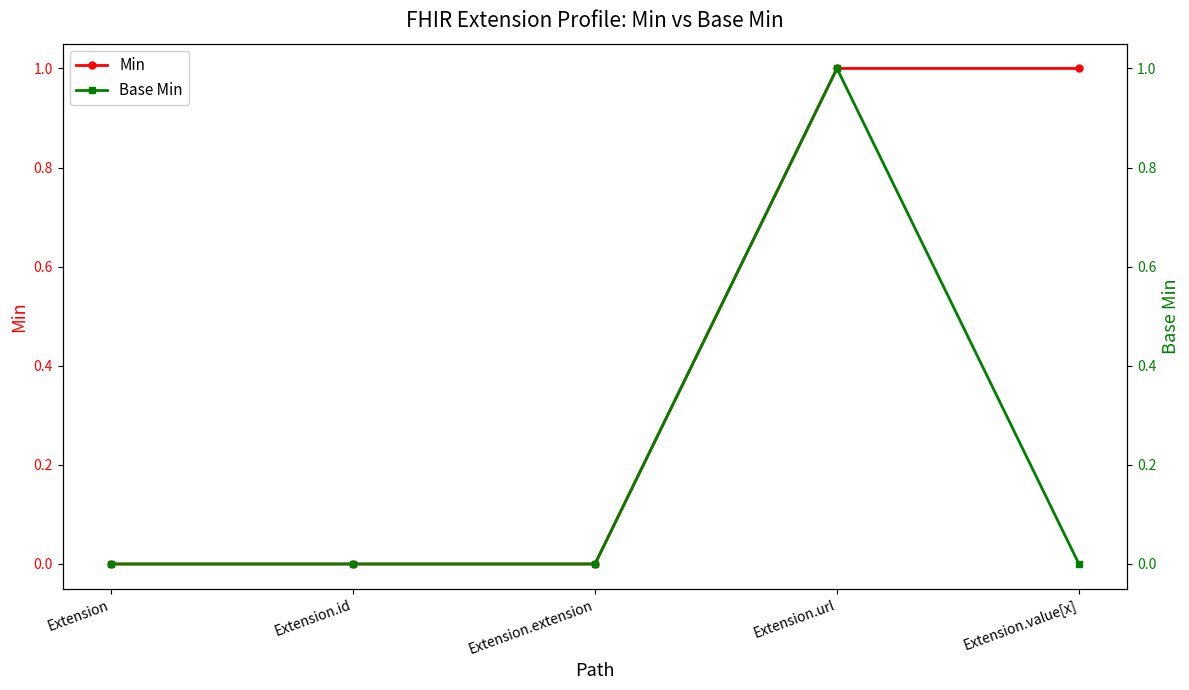

True or false: Min and Base Min intersect in this chart.

False